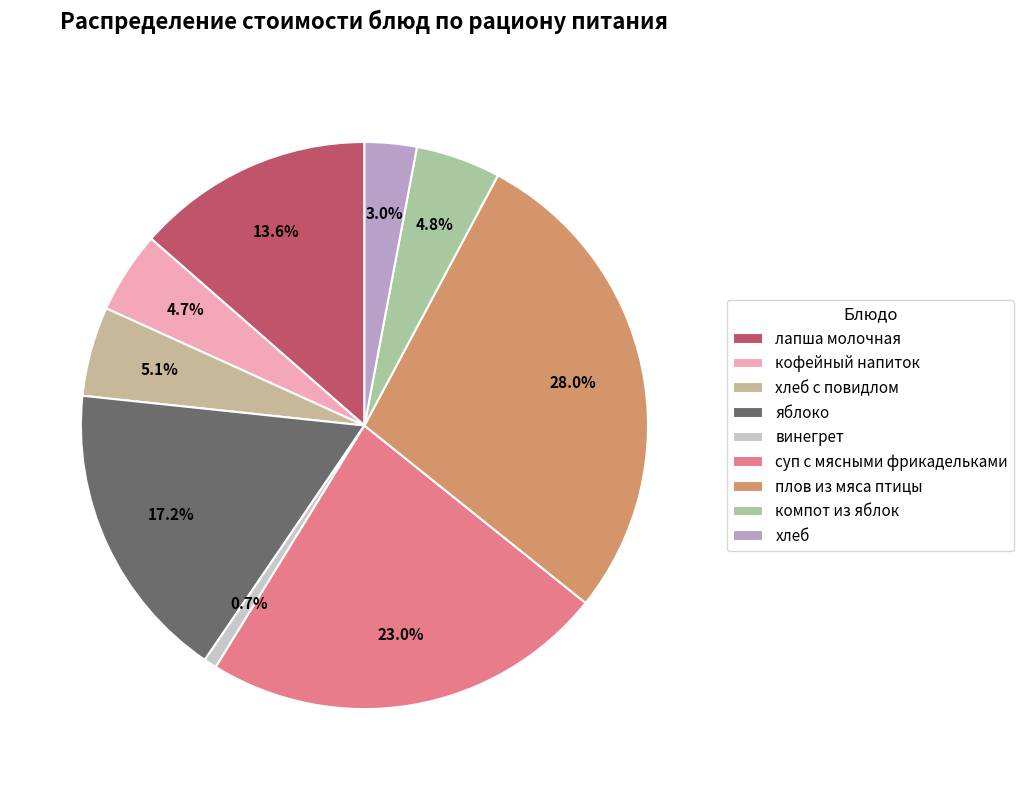

The компот из яблок slice represents 5% of the pie. True or false?

True